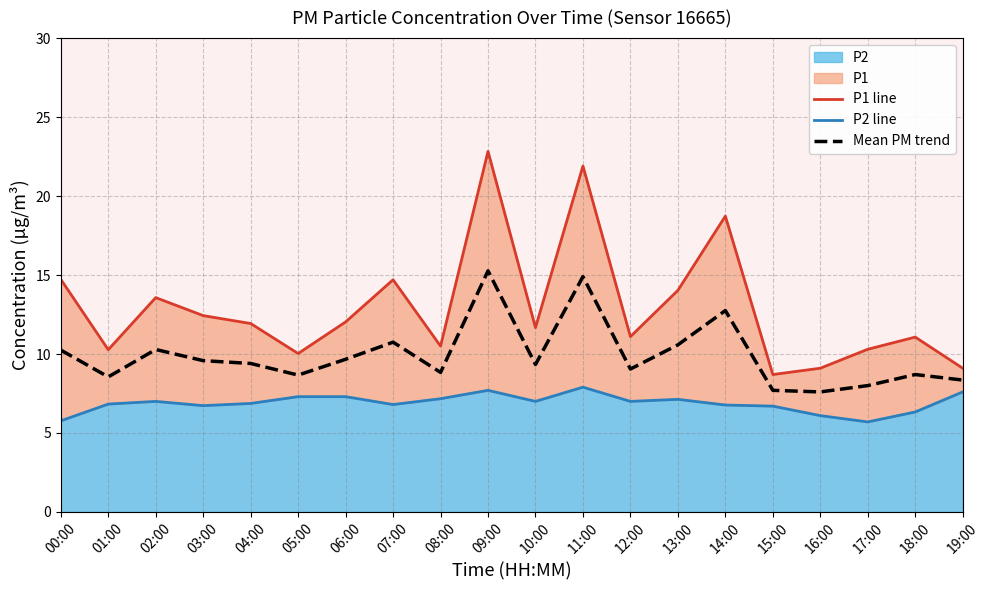

In P1 line, how many points are higher than both neighbors (excluding endpoints)?

6